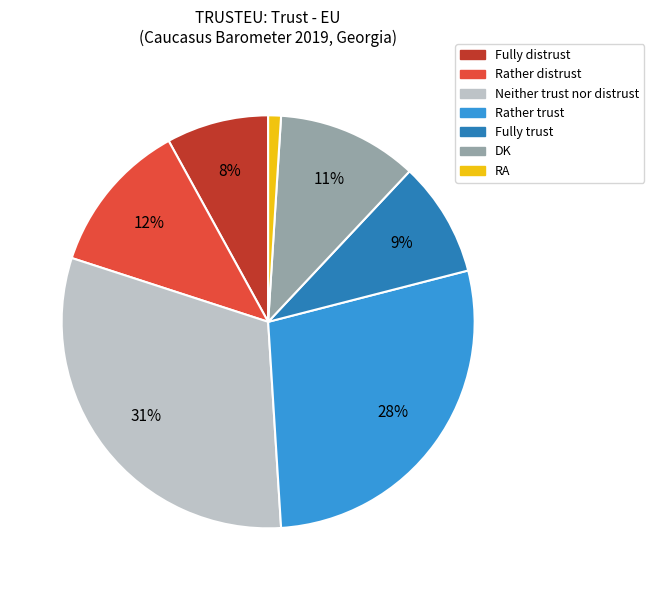

True or false: Rather distrust accounts for 12% of the total.

True